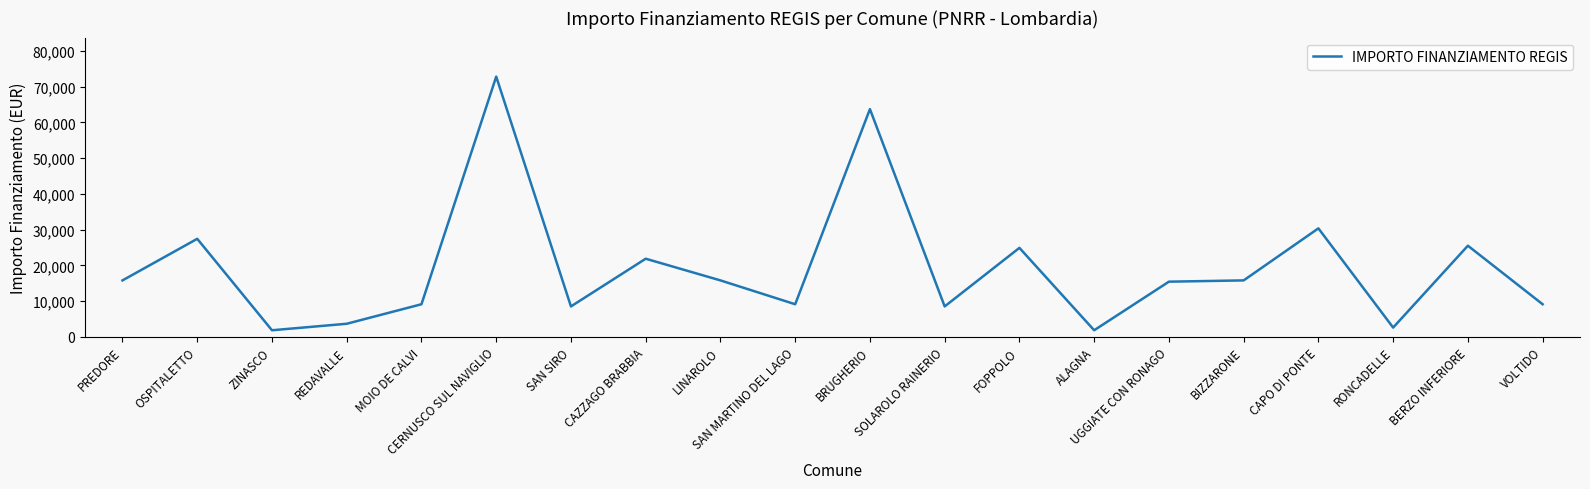

What is the difference between the maximum and minimum values?

71019